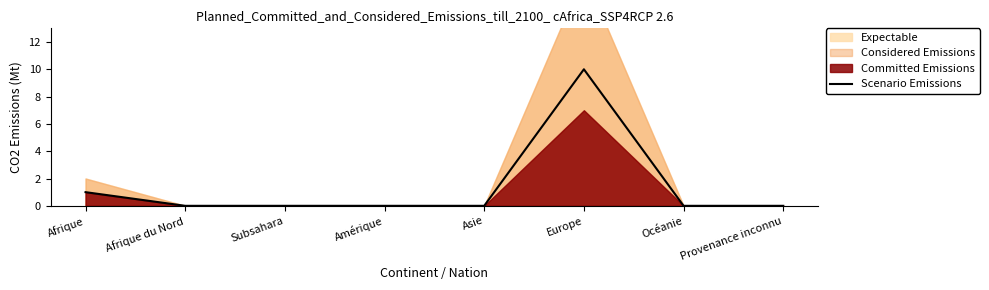

The value at Amérique is 0. True or false?

True